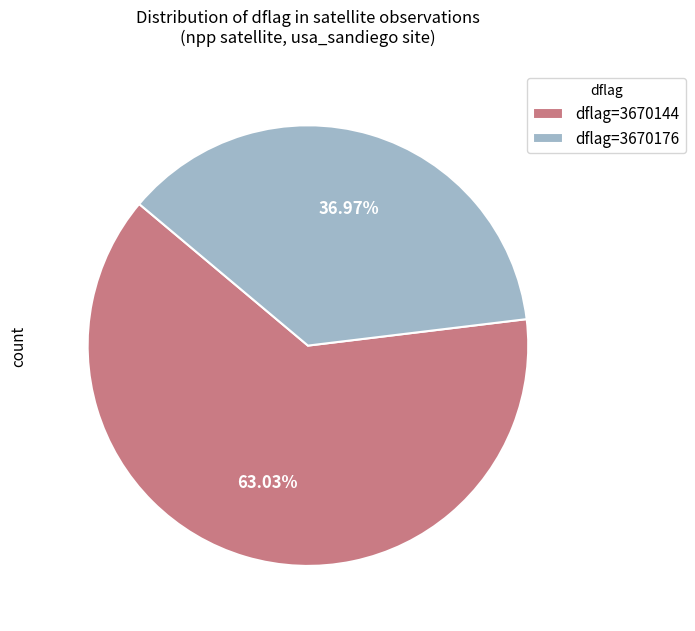

Does any single category account for the majority?

Yes